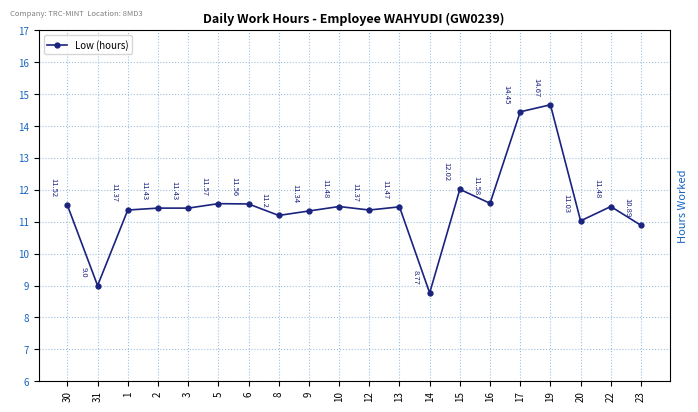

True or false: the data has more than 2 interior local peaks.

True